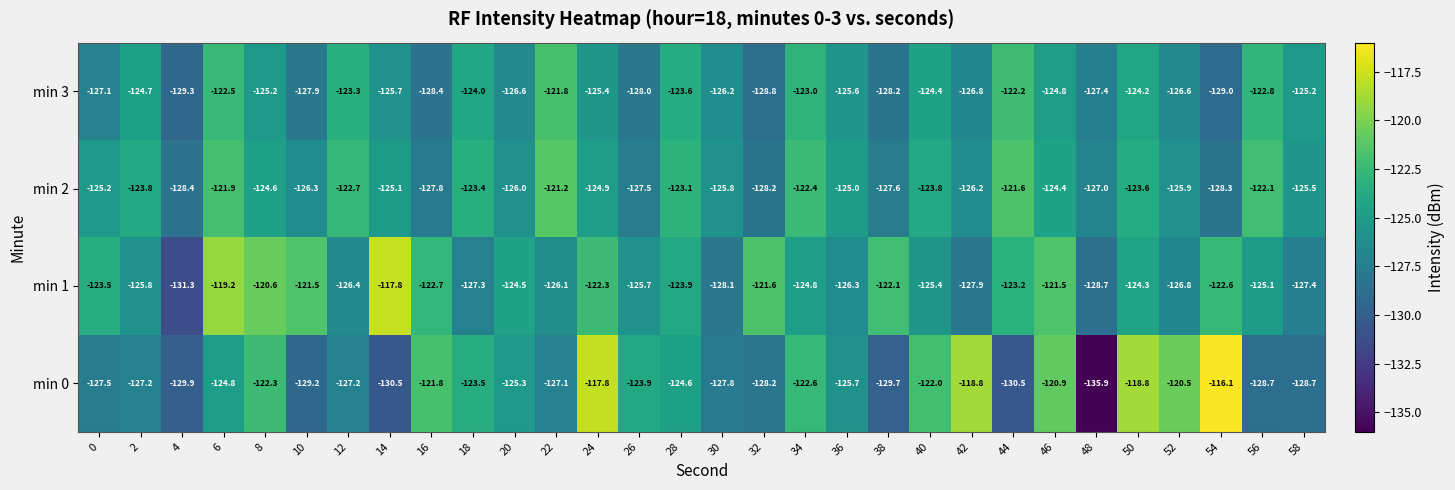

Which series has the largest range (max minus min)?

min 0